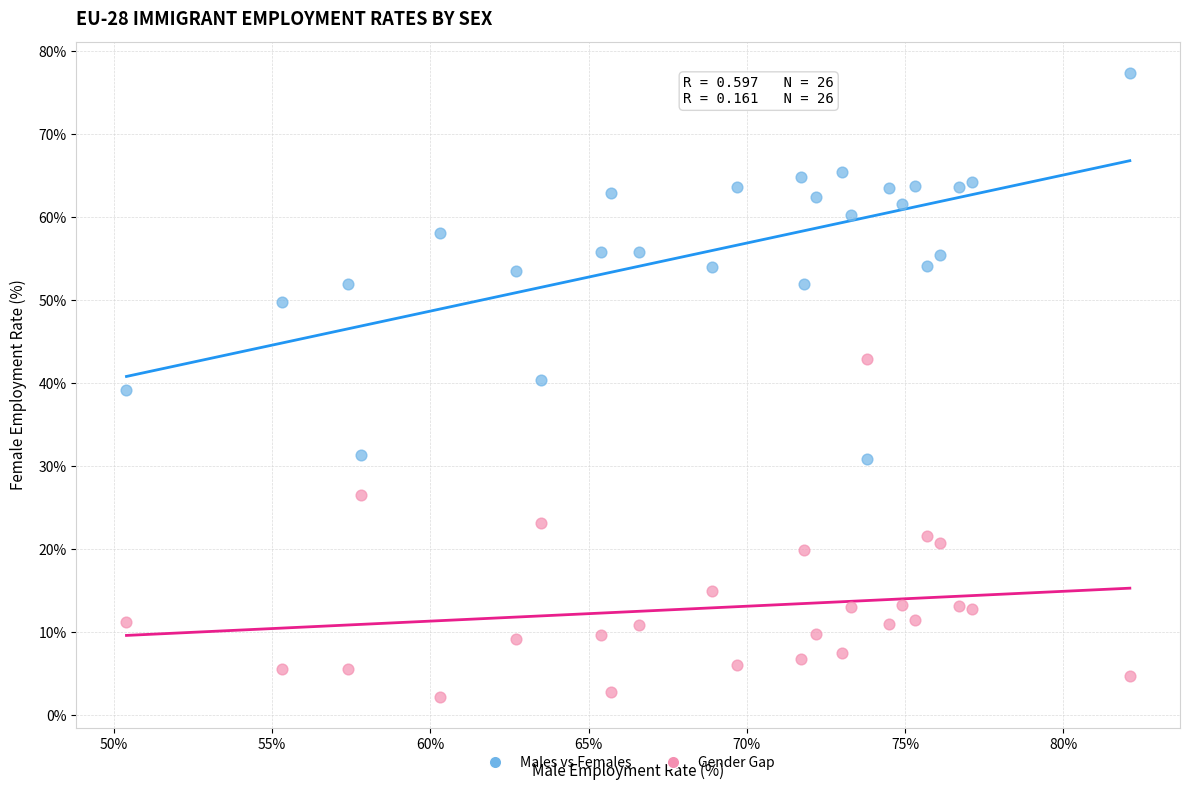

Across all data points, what is the range of Y values (max minus min)?

75.2